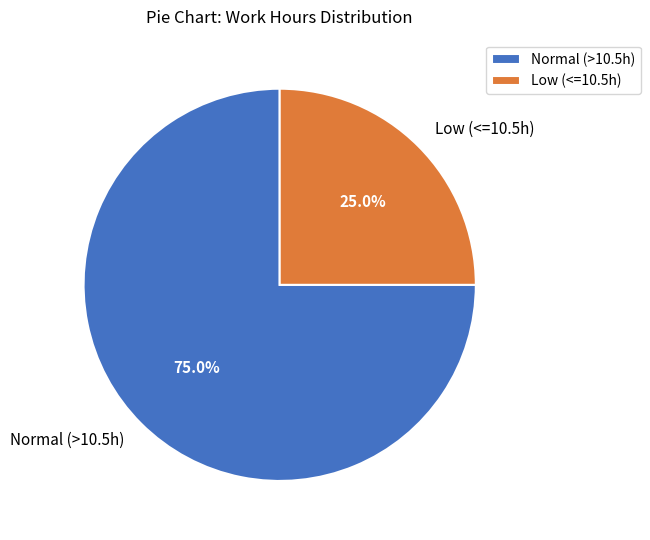

Between Normal (>10.5h) and Low (<=10.5h), which is larger?

Normal (>10.5h)